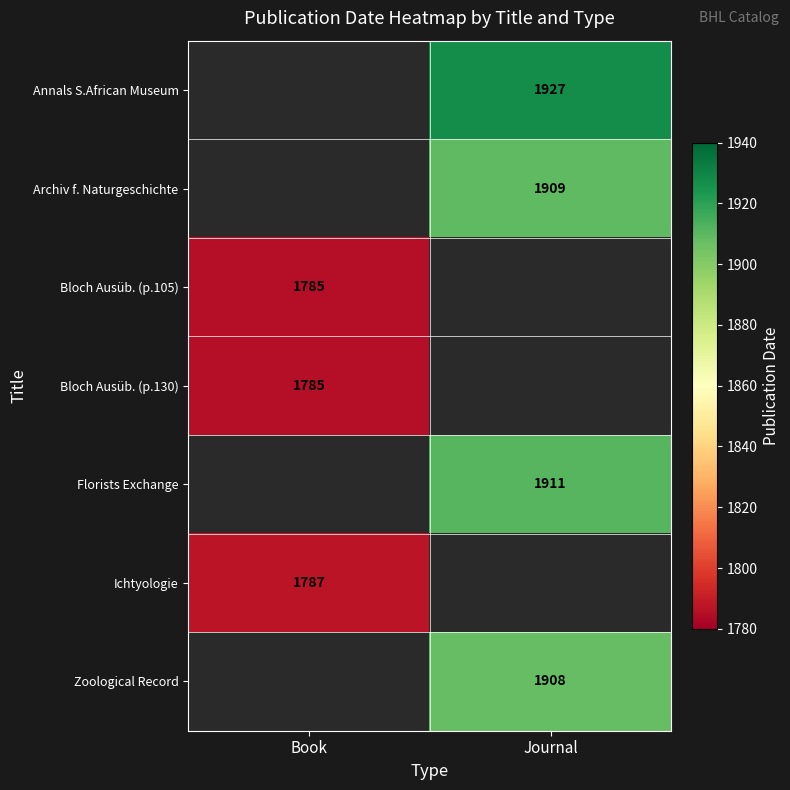

Which label corresponds to the smallest value in the chart?

Book